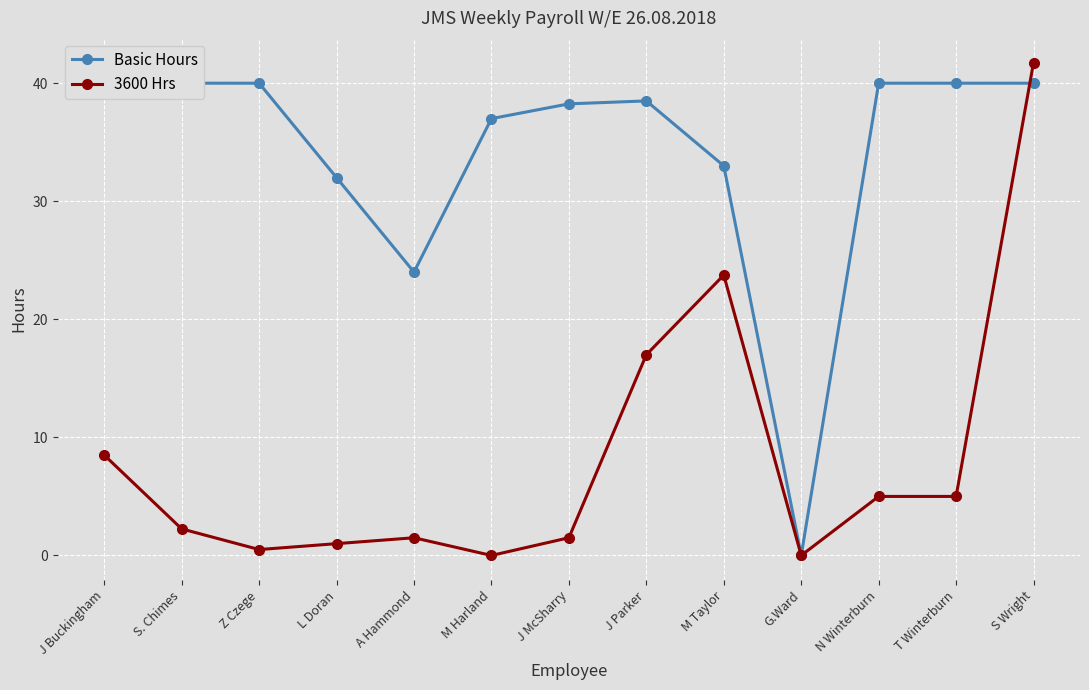

Is this an area chart (filled region under the line)?

No